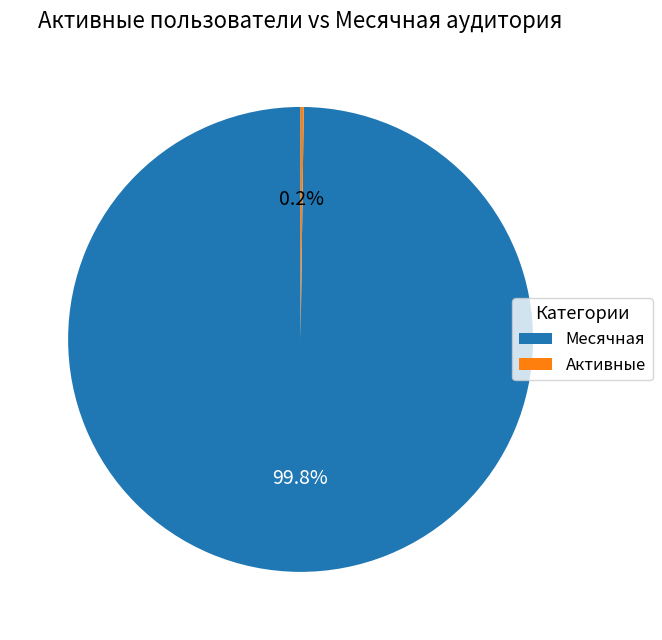

What portion of the pie excludes Месячная?

0.2%